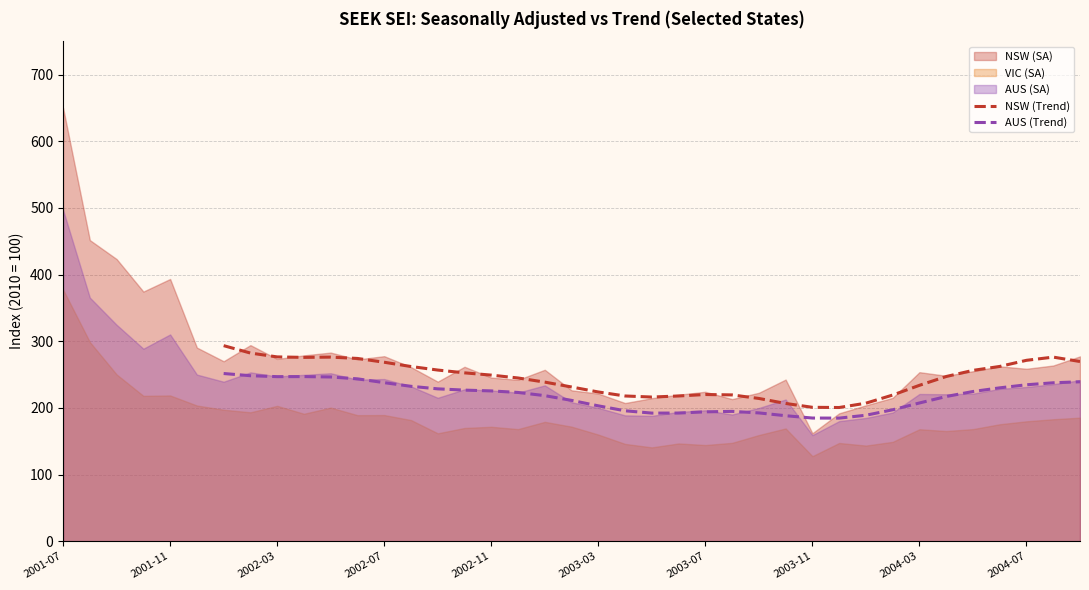

What is the minimum value for NSW (Trend)?

200.5